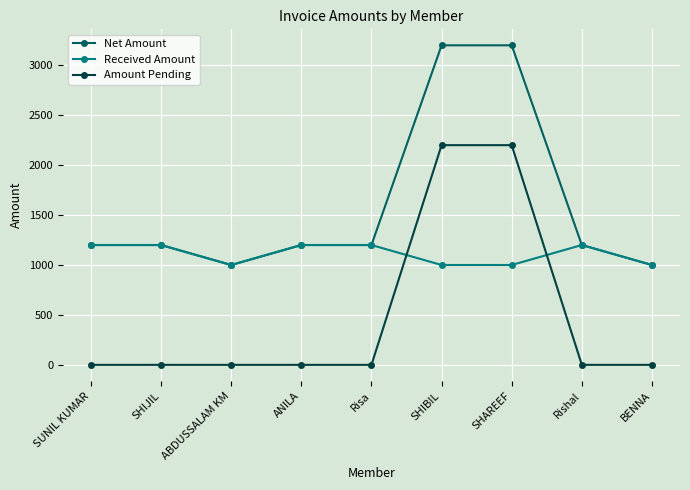

Rank the series by their maximum value, from lowest to highest.

Received Amount, Amount Pending, Net Amount